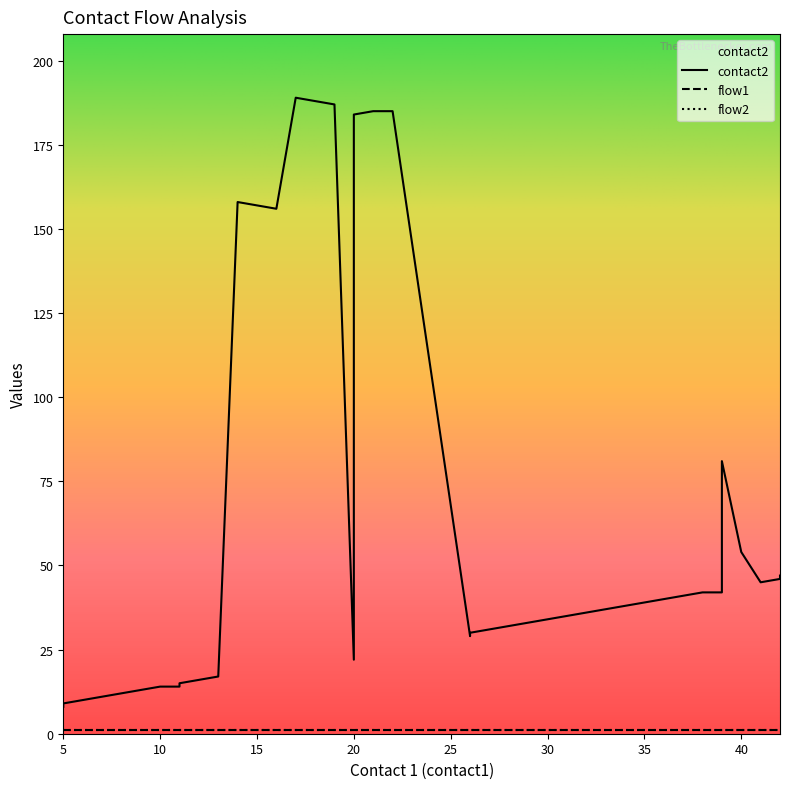

Which series has the largest total across all categories?

contact2